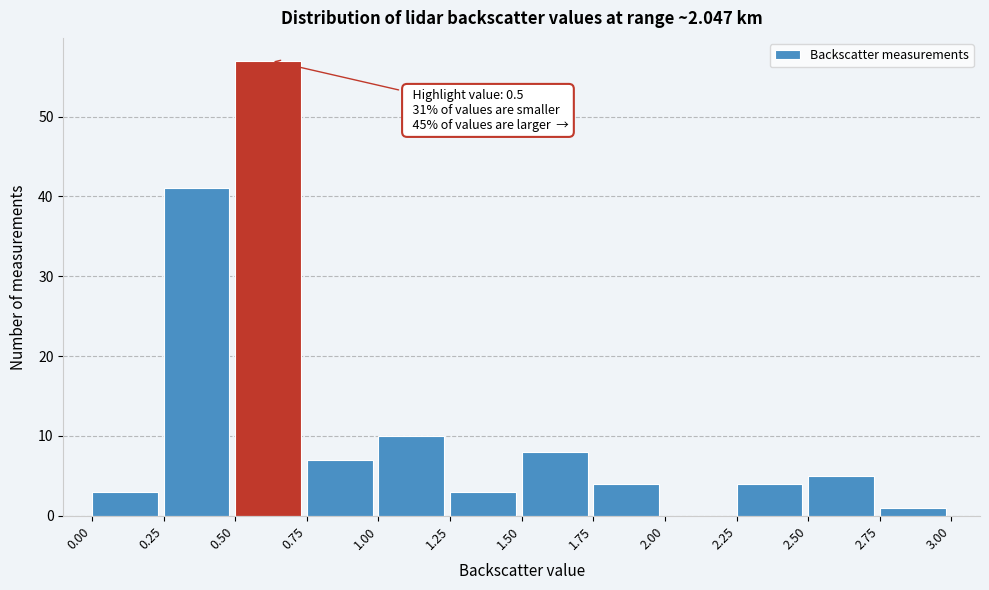

Which range on the x-axis has the tallest bar?

0.50 to 0.75